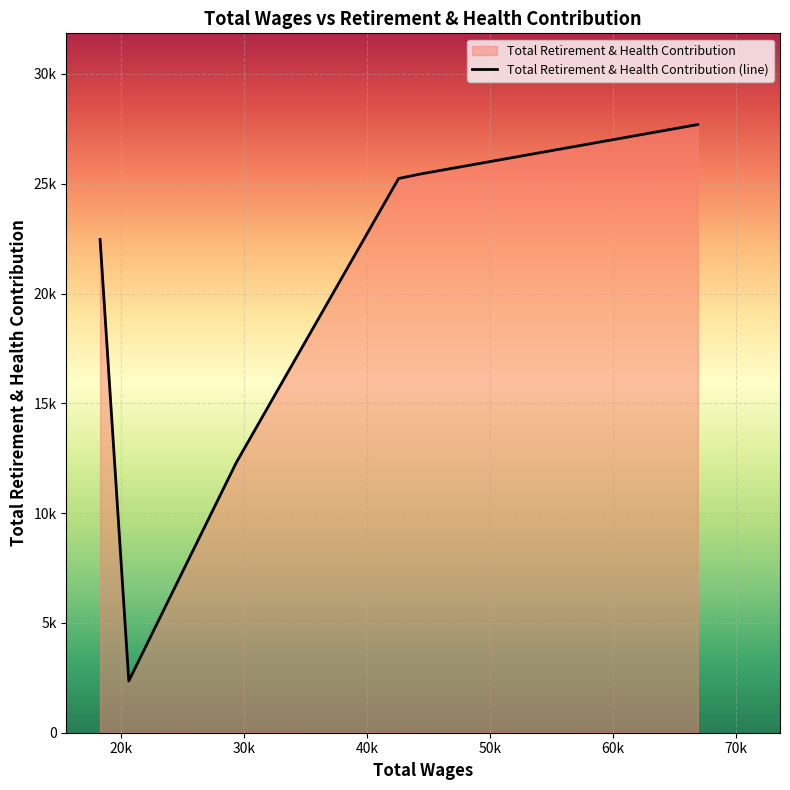

True or false: the data has more than 0 interior local peaks.

False